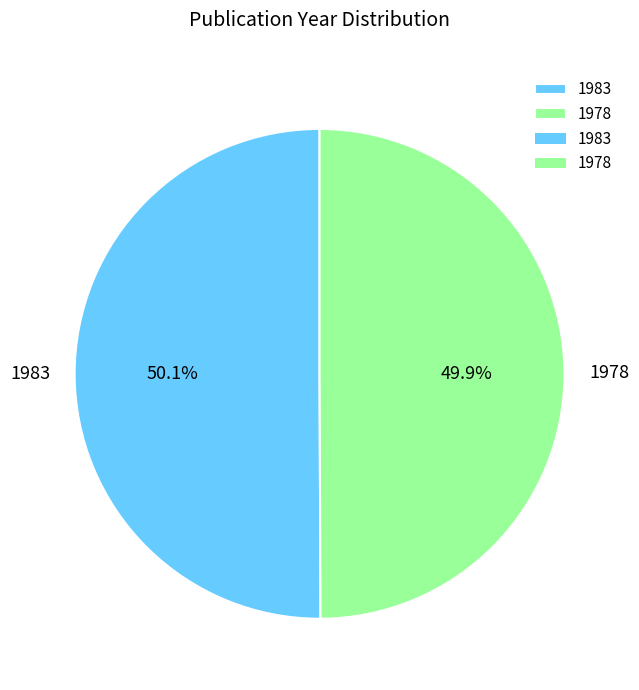

To the nearest percent, what percentage of the pie is 1983?

50%